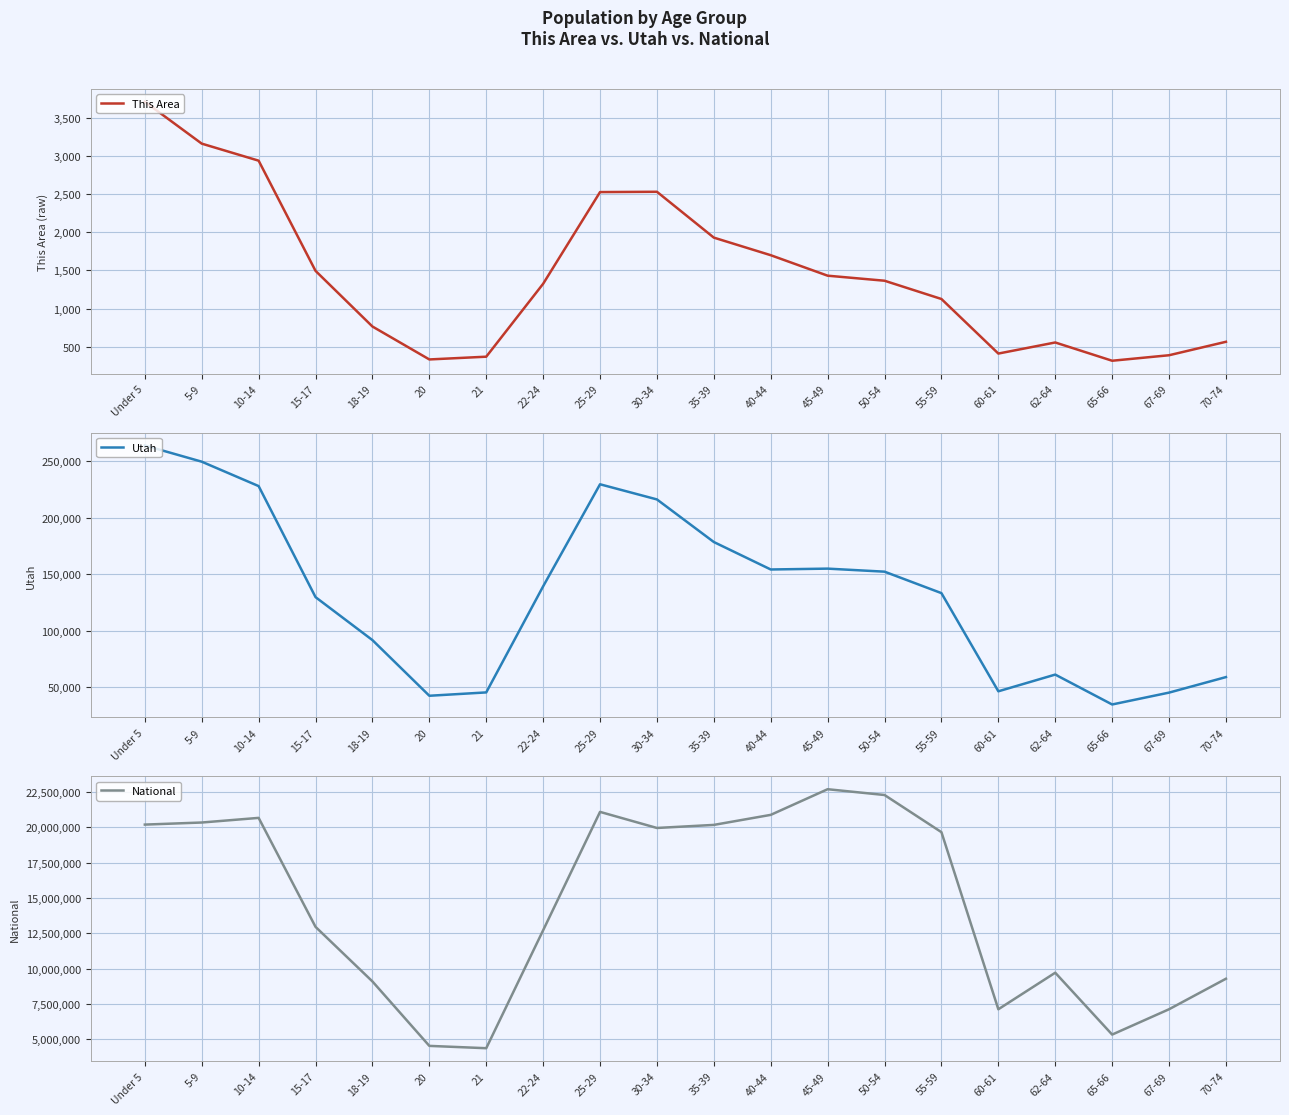

Is it true that National equals 4086979 at 67-69?

False